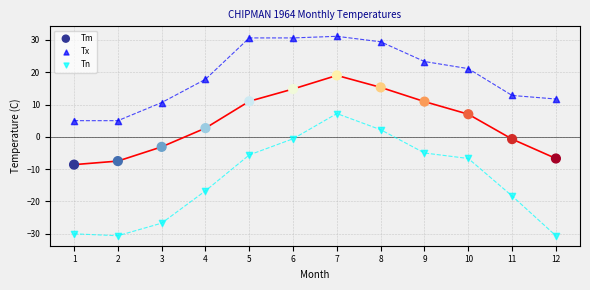

Which series has the largest Y range (max minus min)?

Tn